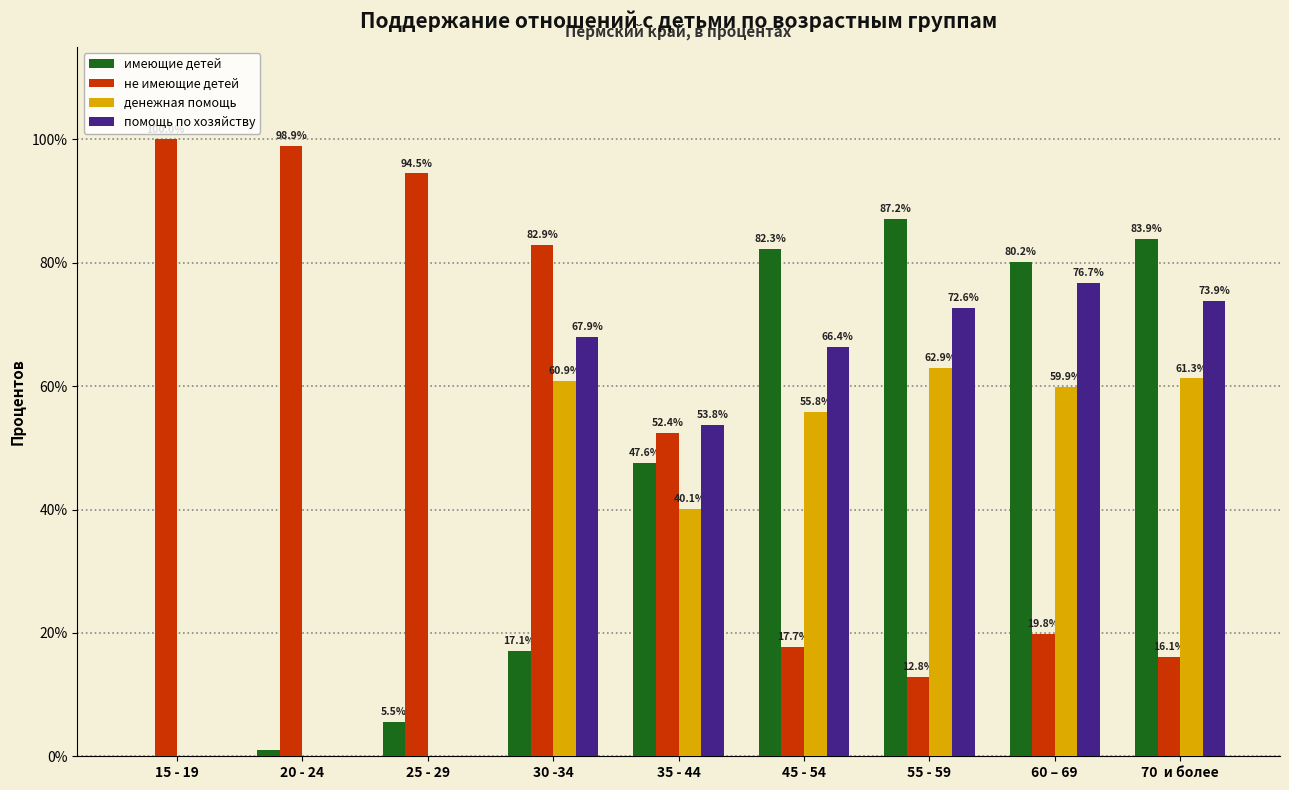

How many data points does each series have?

9